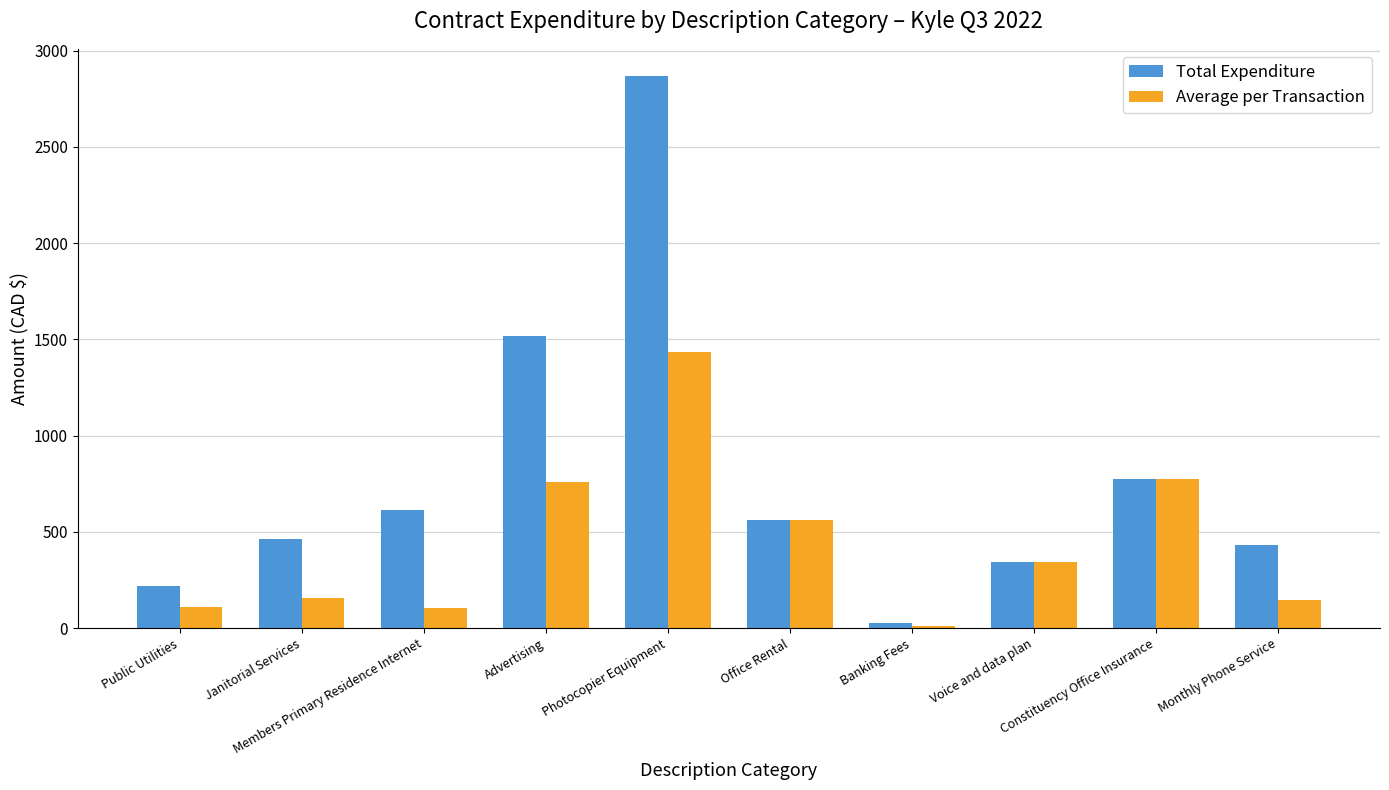

What is the total value across all series at Banking Fees?

36.8